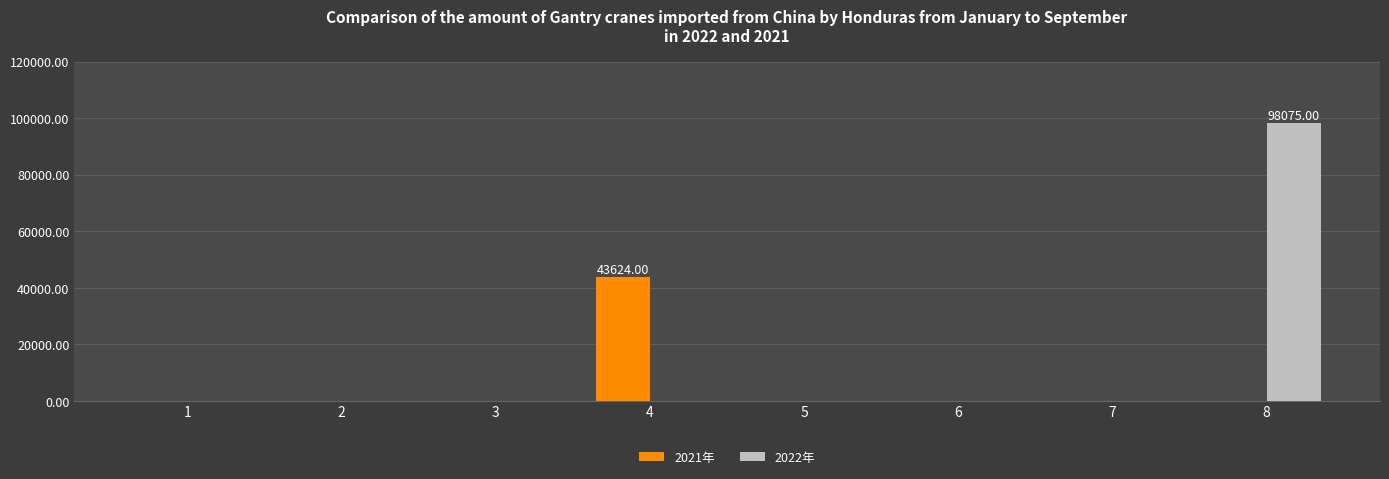

What is the average value of the 2021年 series?

5453